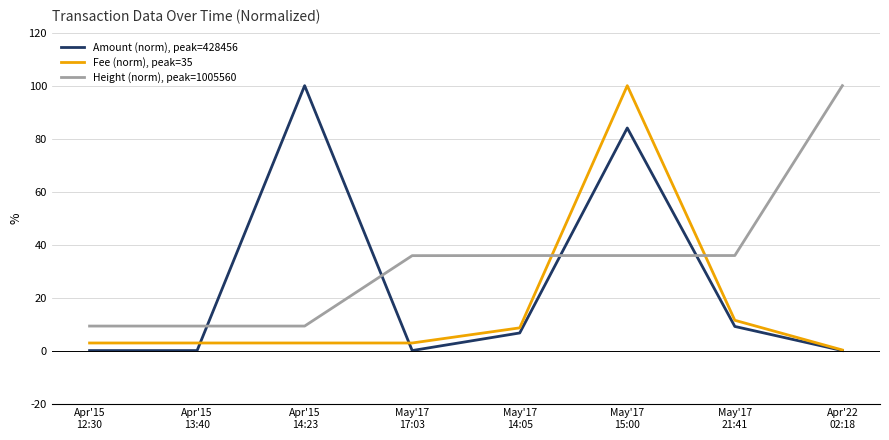

Which series has the largest total across all categories?

Height (norm), peak=1005560